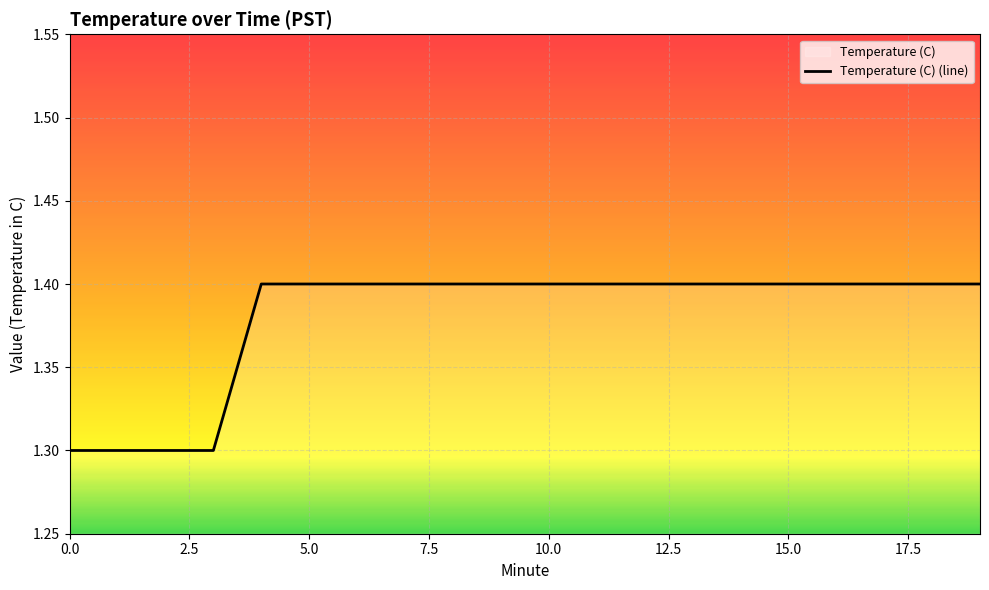

Approximately how many times larger is the value at 7 compared to 12?

1.0